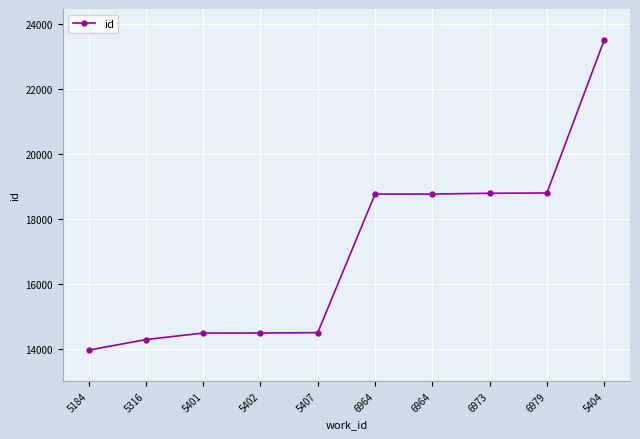

How many series are shown in this chart?

1